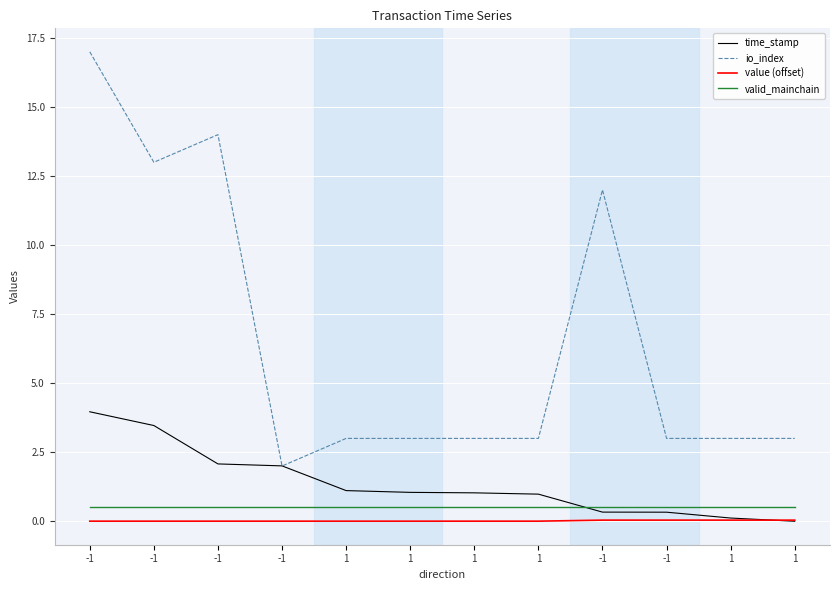

What are all the series names shown in the legend?

time_stamp, io_index, value (offset), valid_mainchain